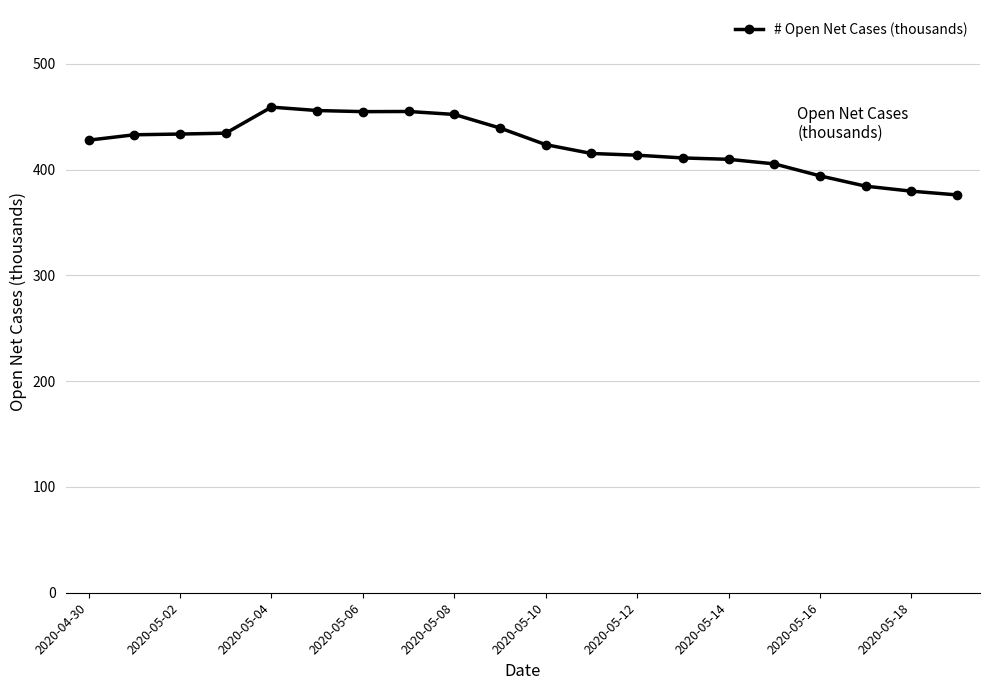

What is the value of the 2nd point from the left?

432.8